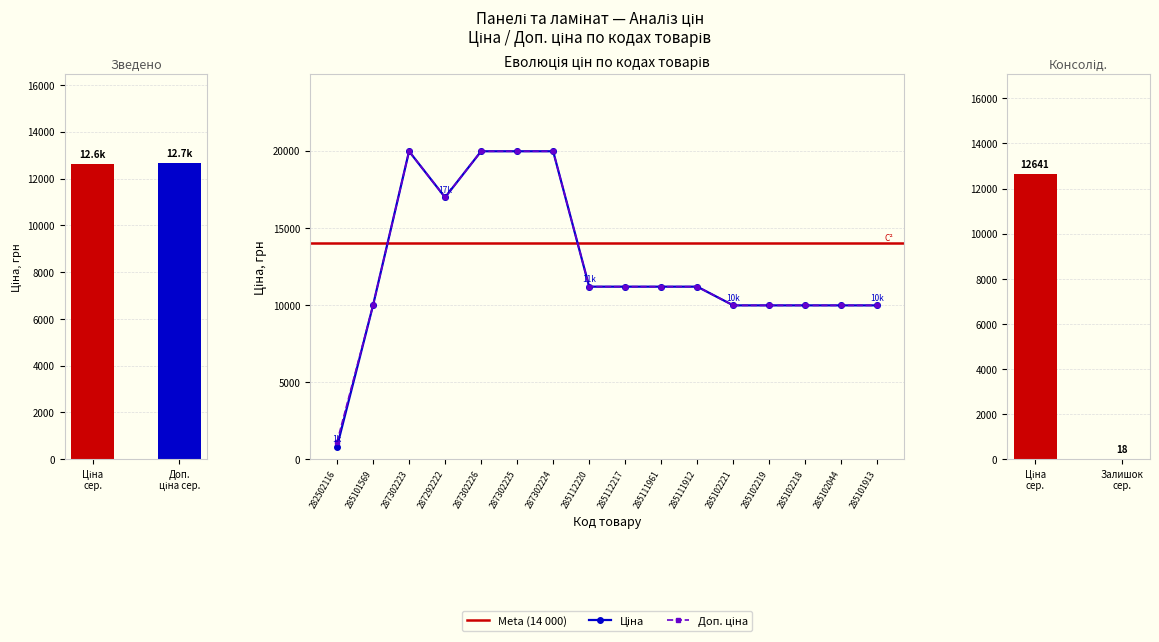

Reading left to right, list all the values displayed in this chart.

Ціна: 282502116=818.5	285101569=9975.0	287302223=19964.2	287292222=16976.3	287302226=19964.2	287302225=19964.2	287302224=19964.2	285112220=11188.2	285112217=11188.2	285111961=11188.2	285111912=11188.2	285102221=9975.0	285102219=9975.0	285102218=9975.0	285102044=9975.0	285101913=9975.0
Доп. ціна: 282502116=1109.2	285101569=9975.0	287302223=19964.2	287292222=16976.3	287302226=19964.2	287302225=19964.2	287302224=19964.2	285112220=11188.2	285112217=11188.2	285111961=11188.2	285111912=11188.2	285102221=9975.0	285102219=9975.0	285102218=9975.0	285102044=9975.0	285101913=9975.0